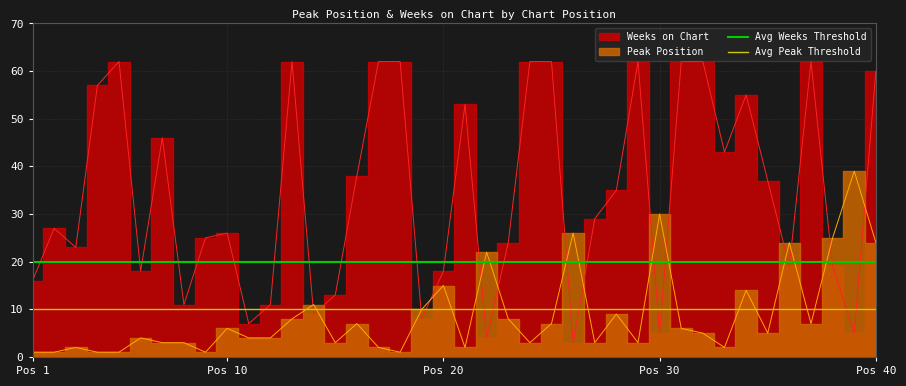

Is the value of Avg Peak Threshold at Pos 1 greater than the value of Avg Weeks Threshold at Pos 10?

No